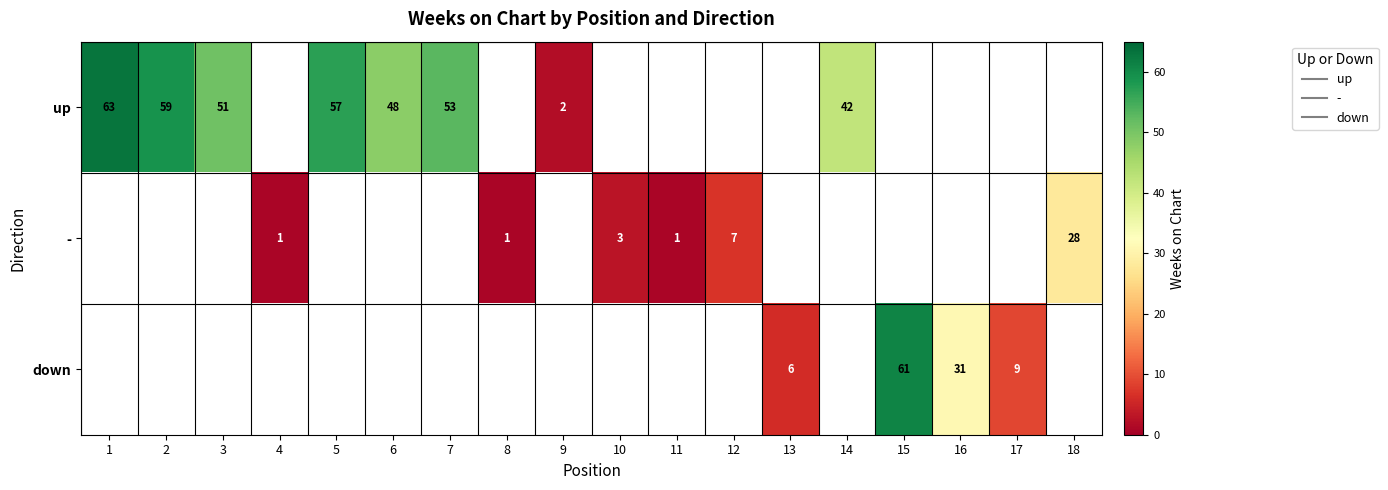

Count the number of categories in the chart.

18